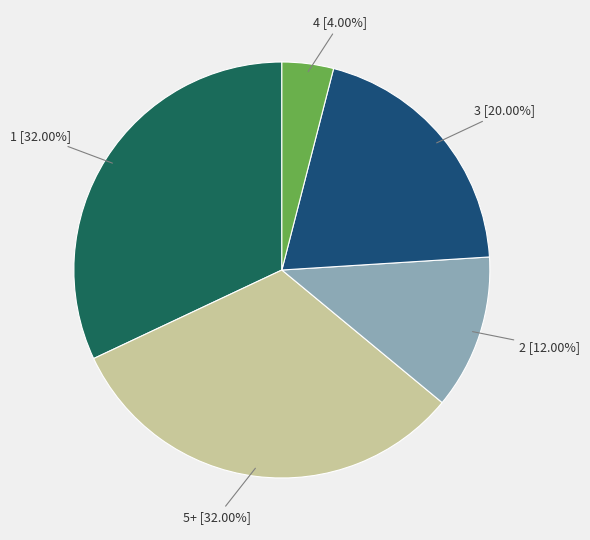

Is there any slice that represents more than half of the pie?

No